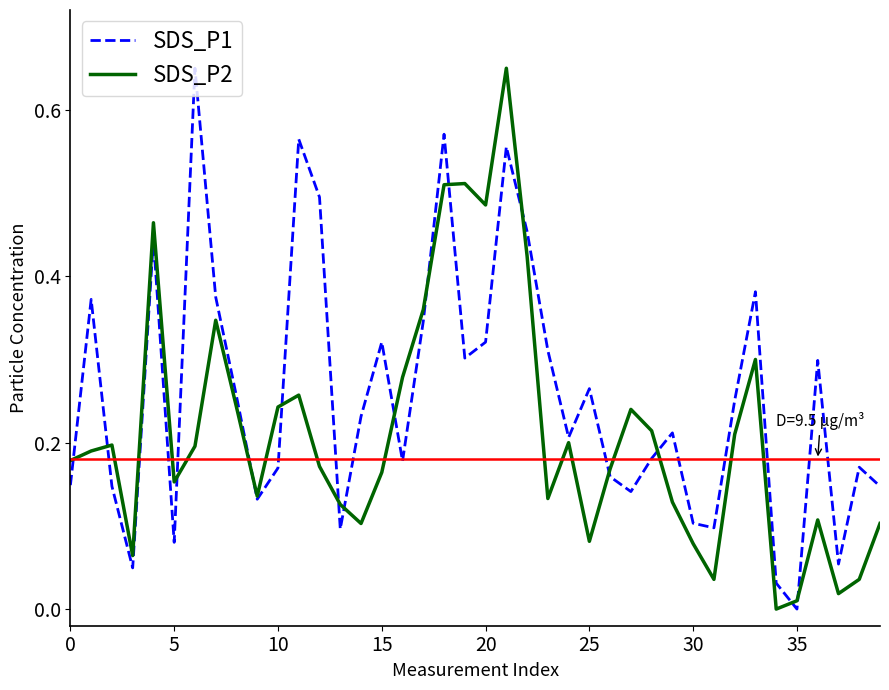

Which series has the largest total across all categories?

SDS_P1